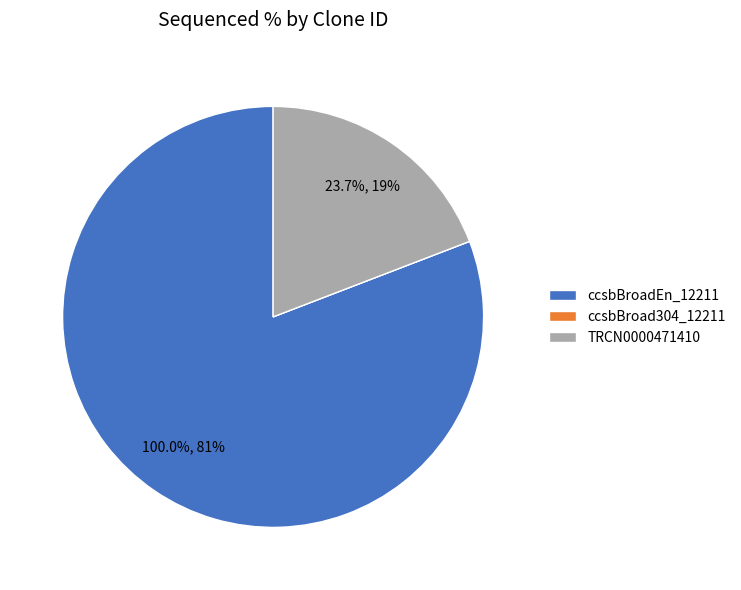

What is the smallest slice in the pie chart?

ccsbBroad304_12211